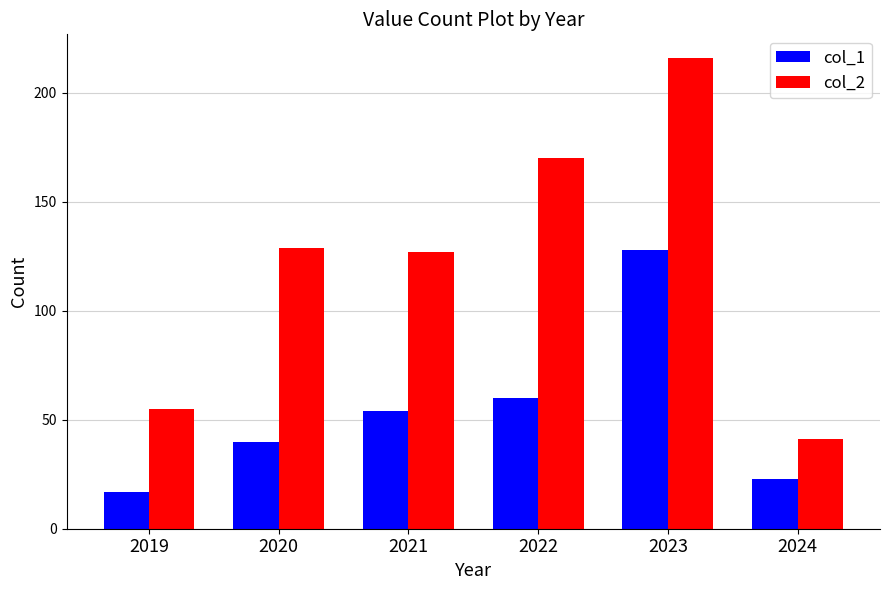

List the series in order of their overall mean, highest first.

col_2, col_1